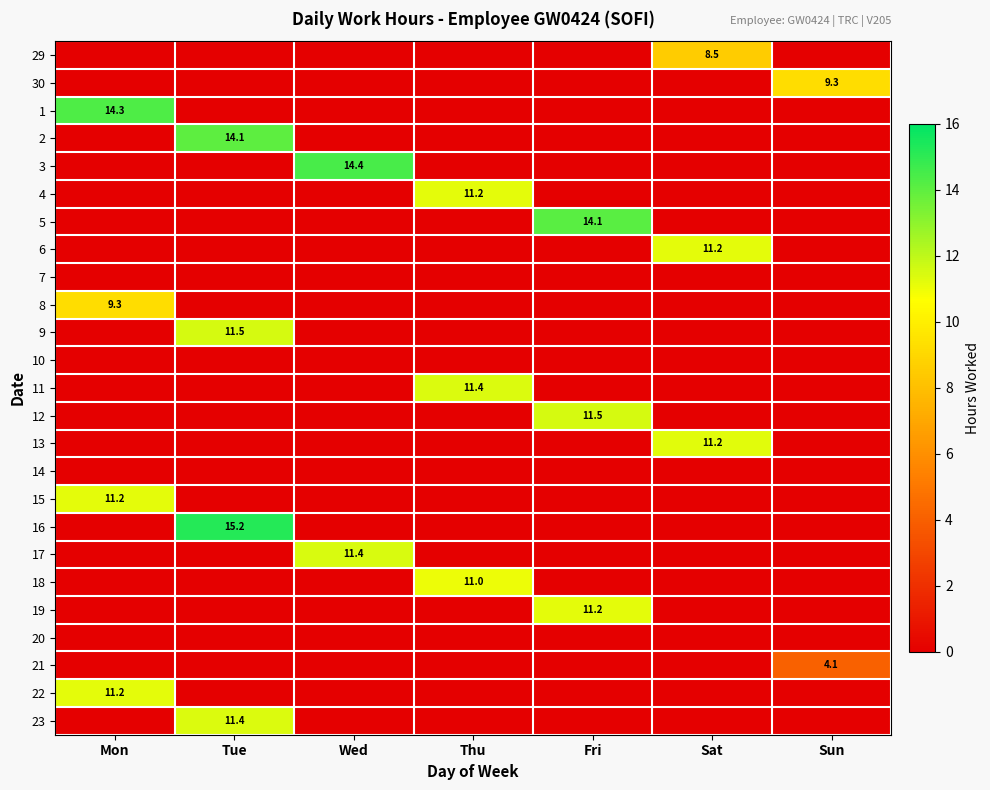

The 13 series shows 11.2 at Sat. True or false?

True